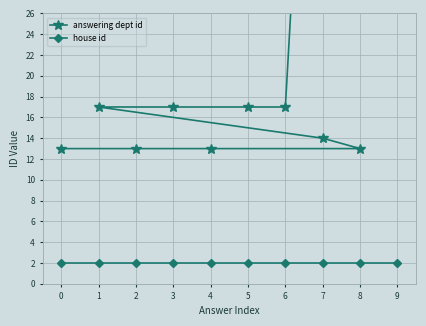

What is the smallest value displayed?

2